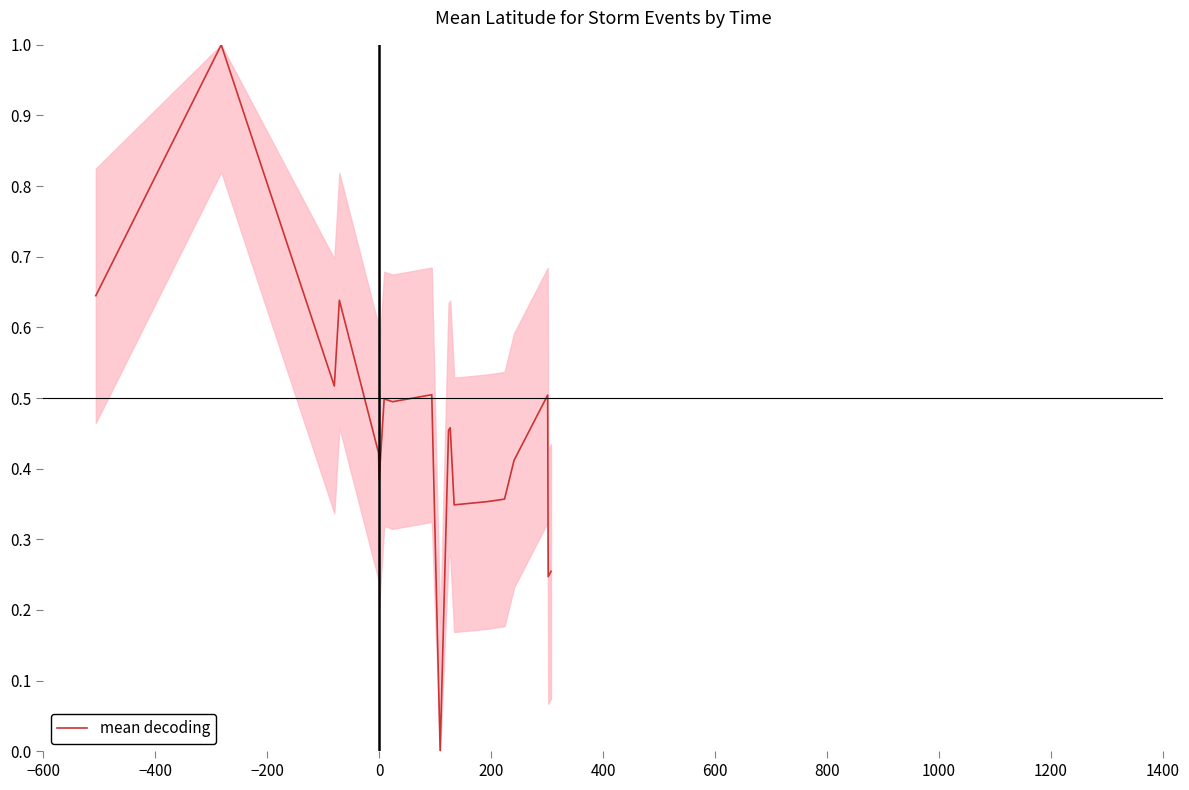

Does the chart display data point markers on the line(s)?

No